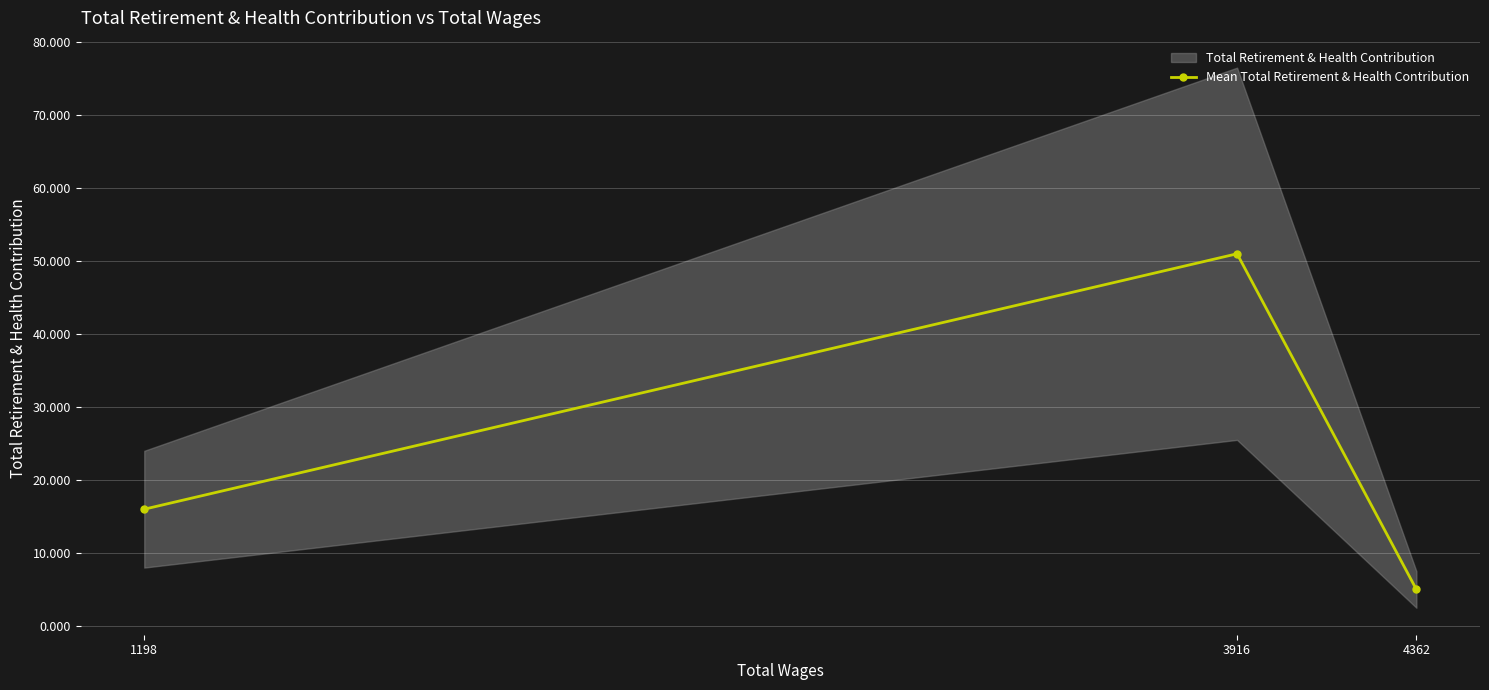

Rank the categories by value from highest to lowest.

3916, 1198, 4362